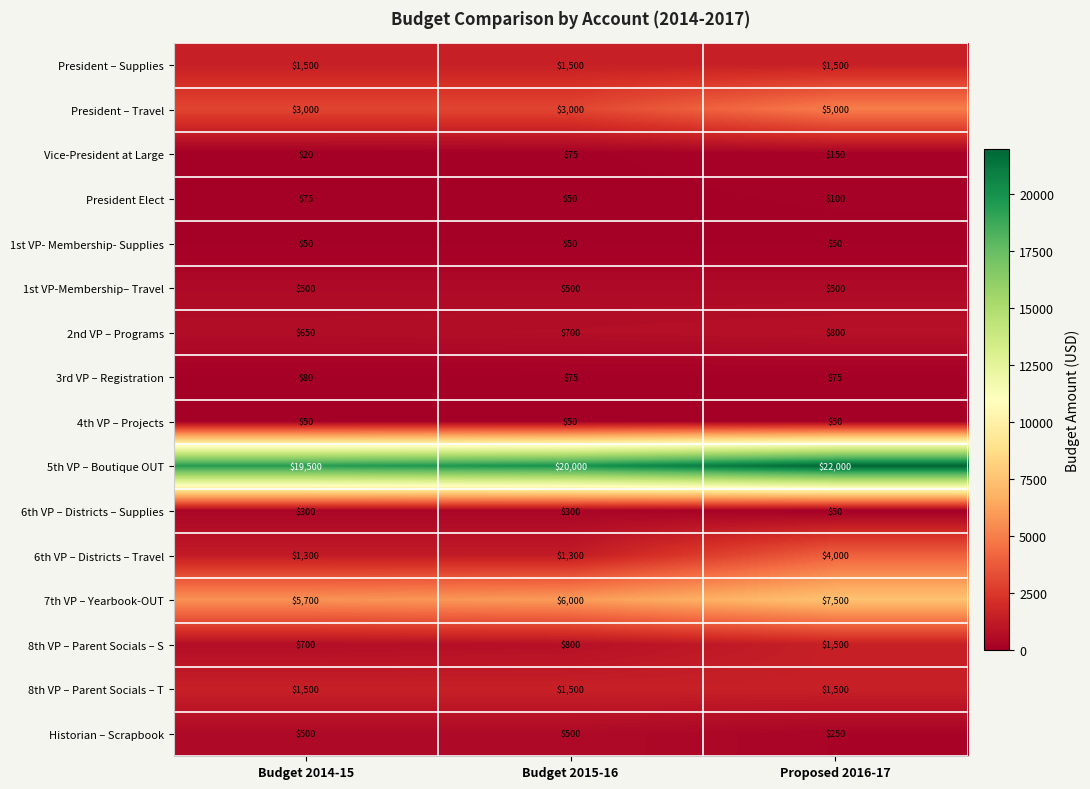

How many categories are shown in the chart?

3